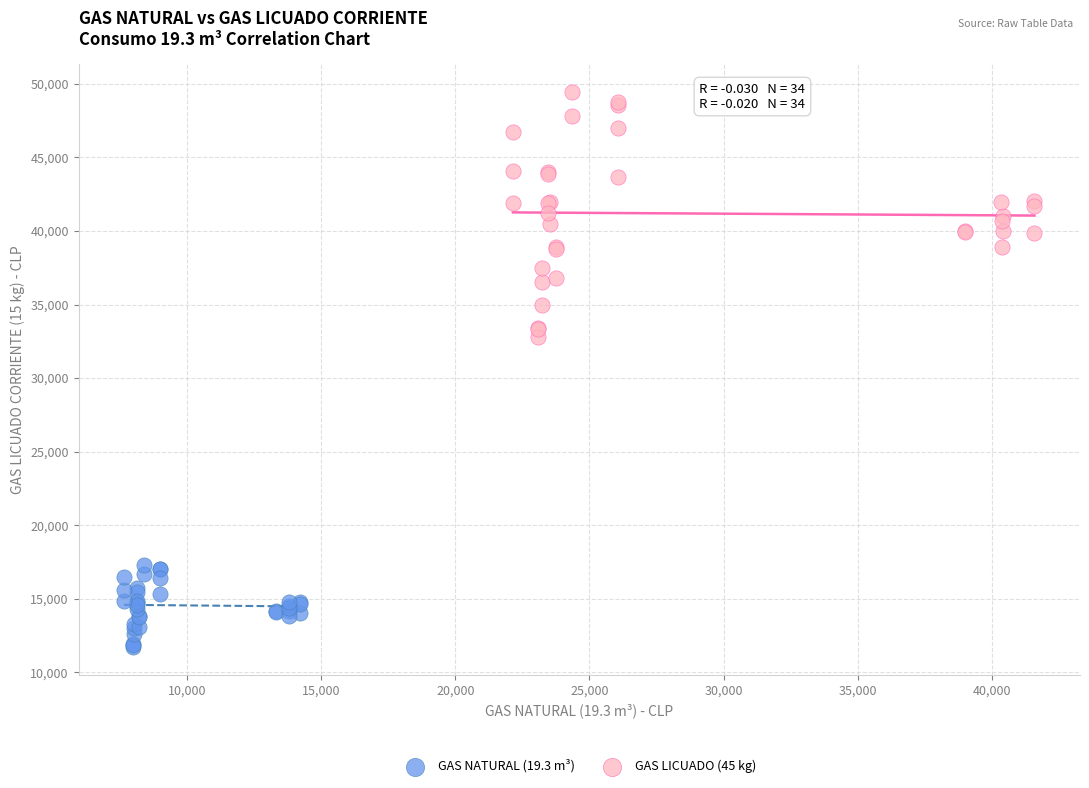

Which series contains the lowest Y value?

GAS NATURAL (19.3 m³)